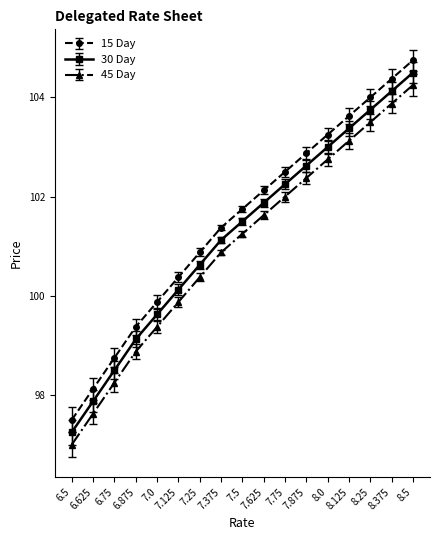

True or false: 30 Day has a value of 101.5 at 7.5.

True